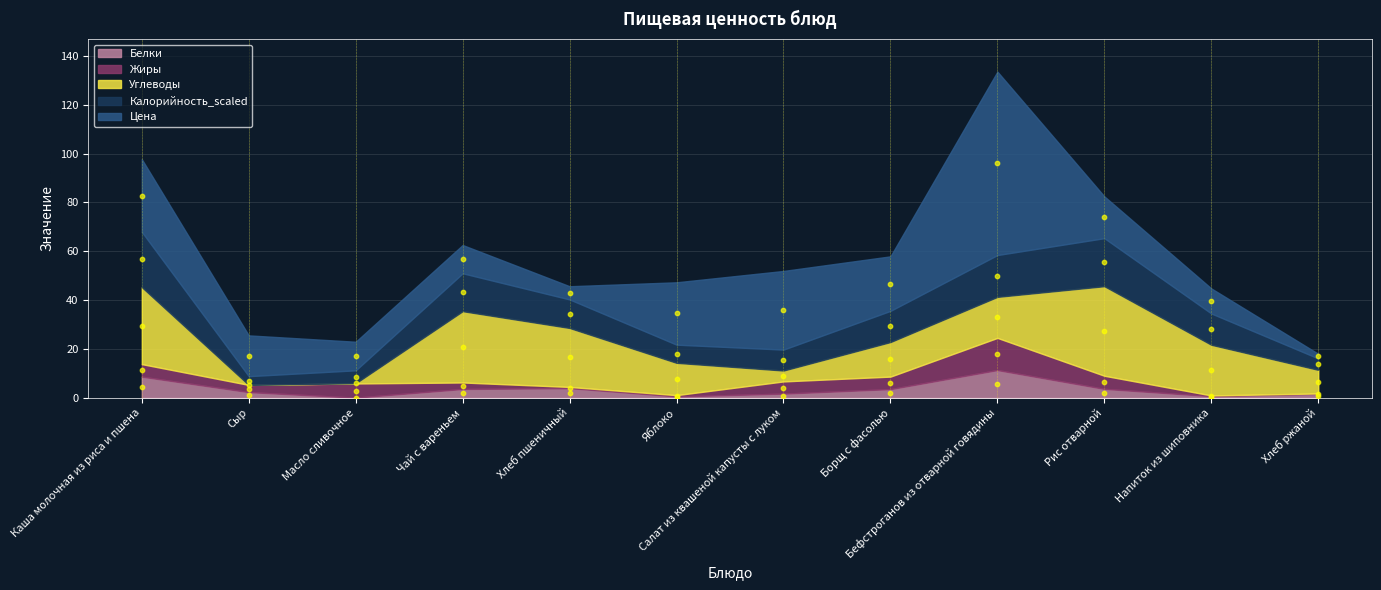

What is the total value across all series at Чай с вареньем?

62.6